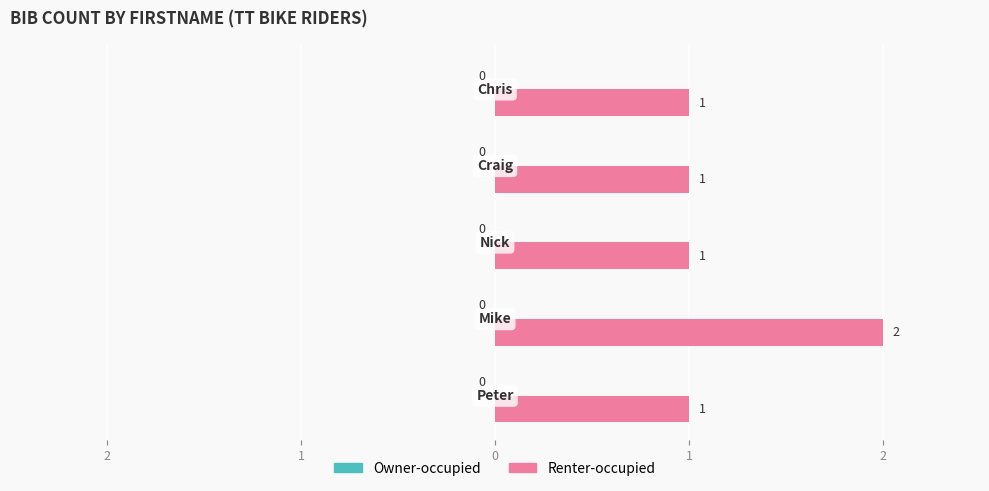

Does the chart contain any negative values?

No